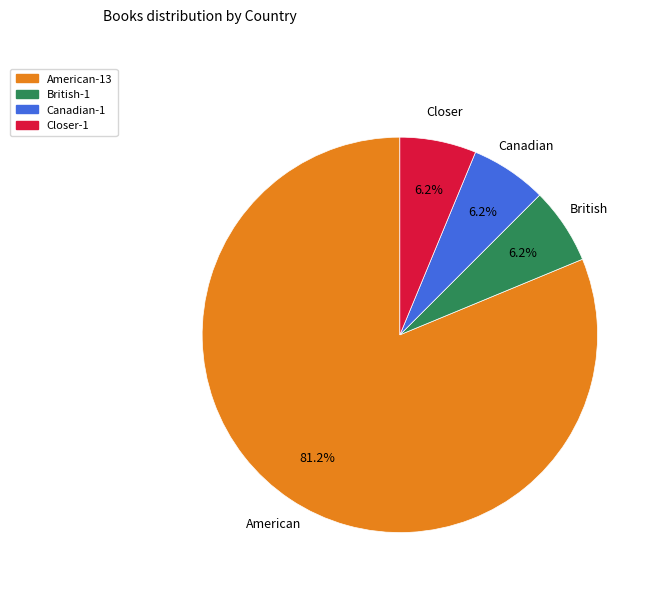

True or false: Closer accounts for 6% of the total.

True